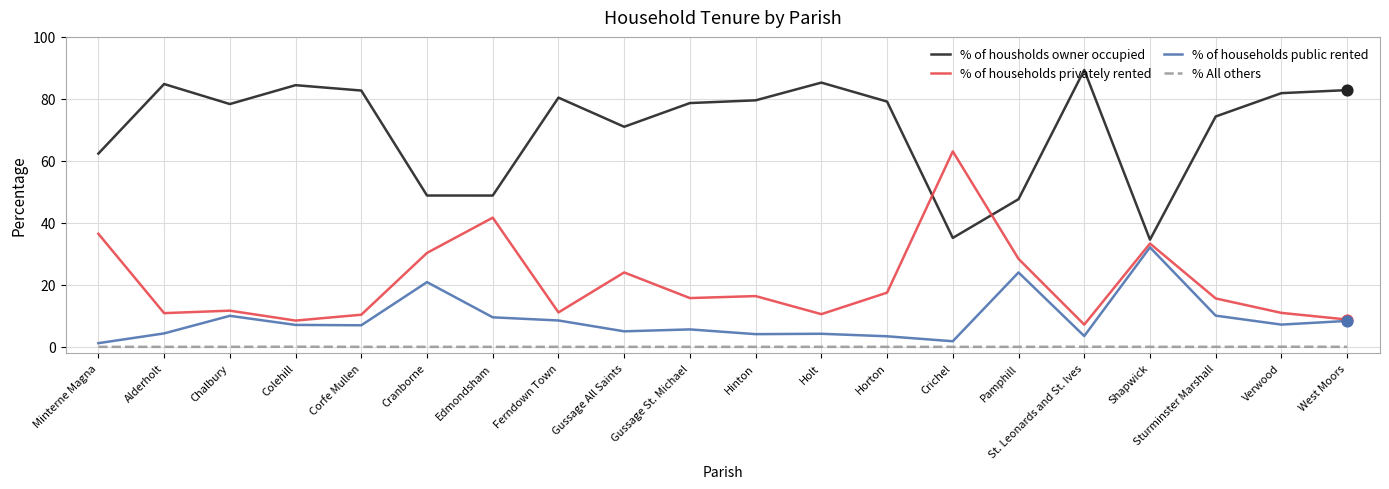

What is the total value across all series at Alderholt?

100.0